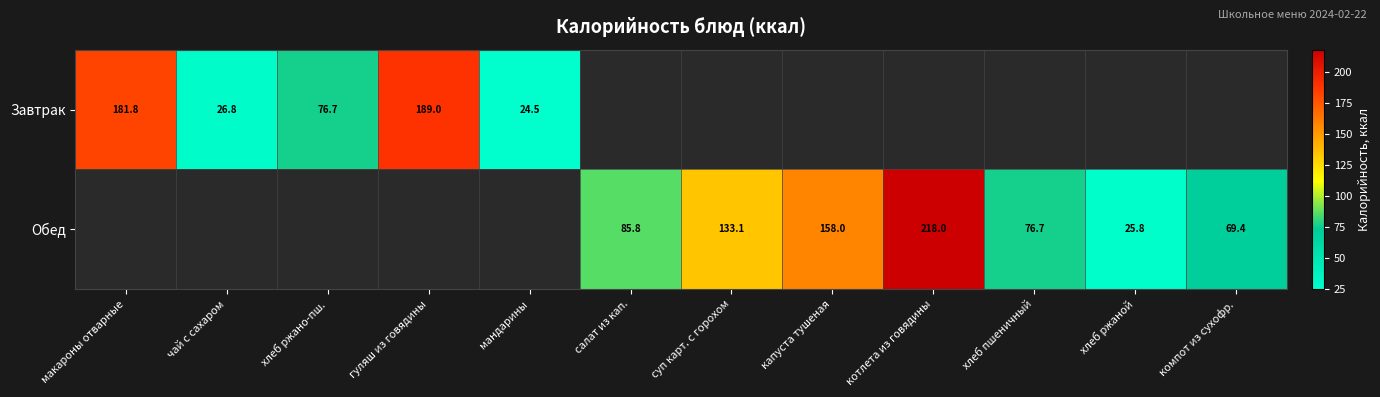

The Завтрак series shows 26.8 at чай с сахаром. True or false?

True